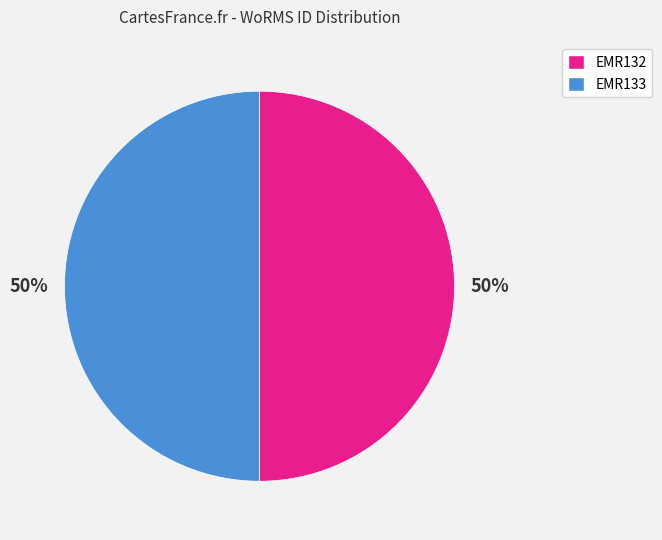

How many segments does this pie chart have?

2